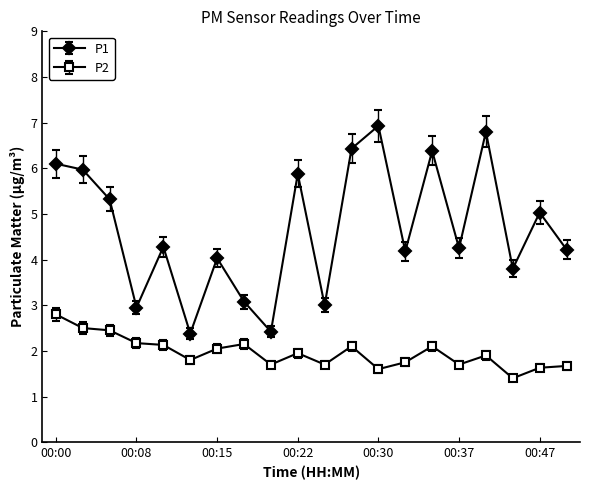

What is the value of the P1 point at the 4th from the left?

3.0